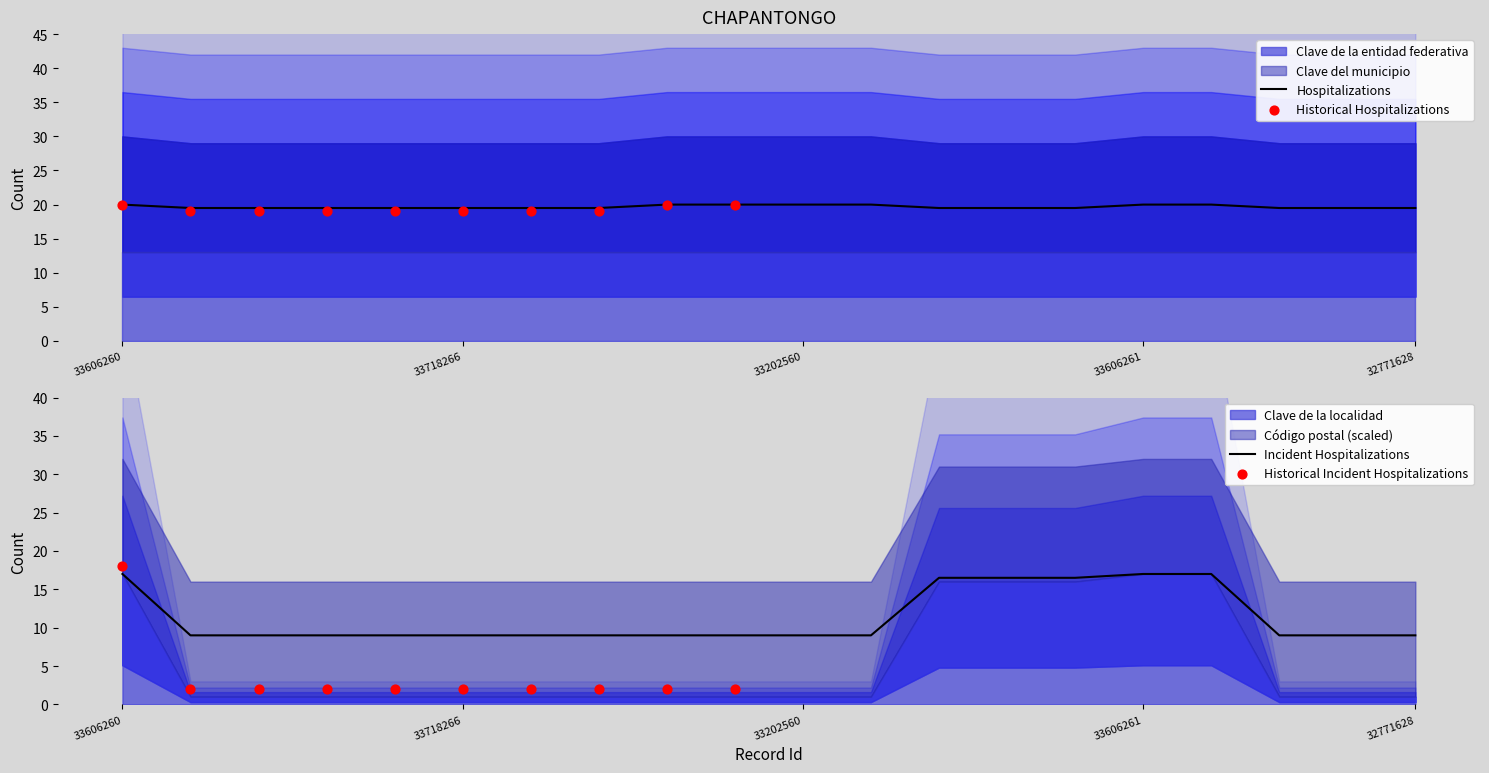

Is the value of Clave del municipio at 33539254 greater than the value of Clave de la localidad at 33718269?

Yes